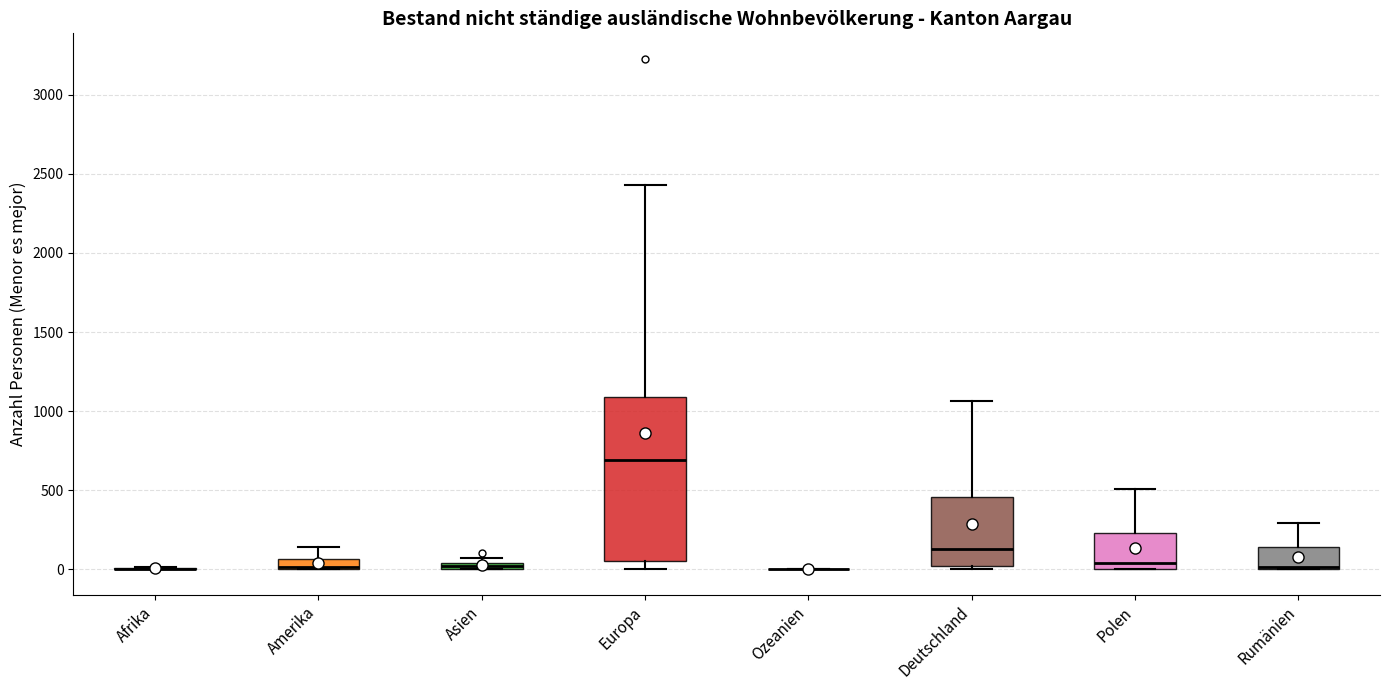

Which box is the tallest, from its lower edge to its upper edge?

Europa